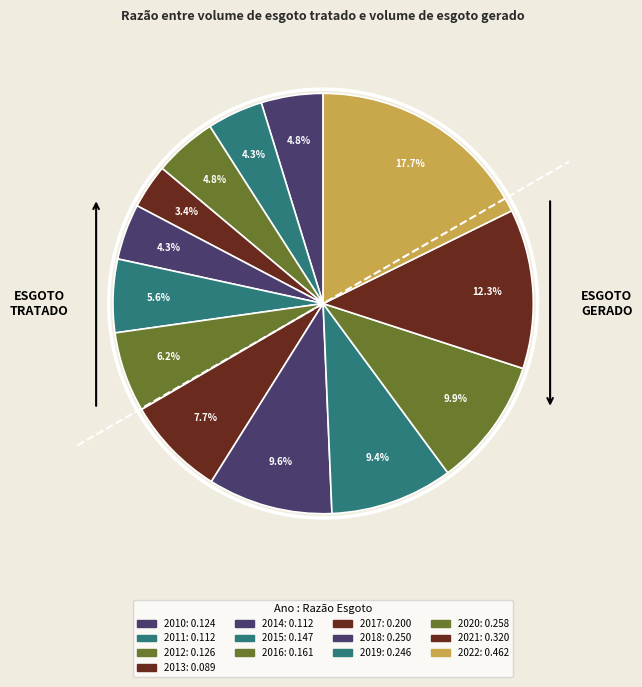

Does any single category account for the majority?

No